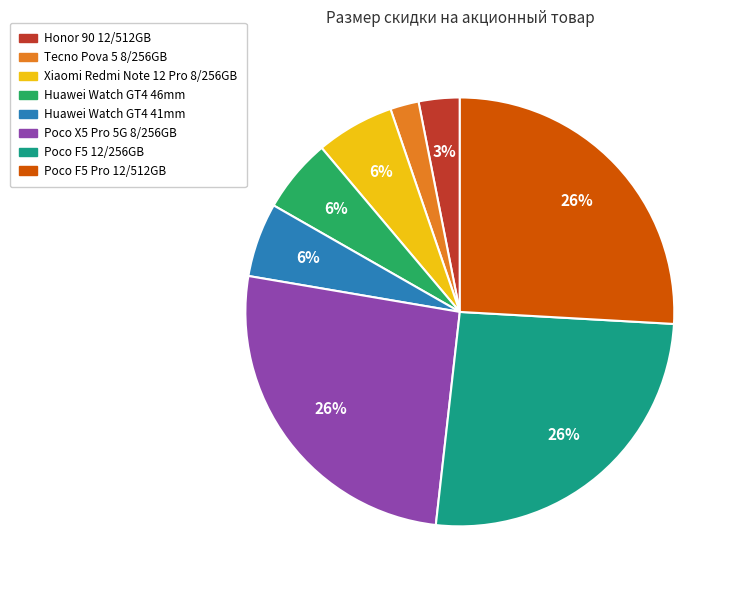

Is there a majority slice in this chart?

No